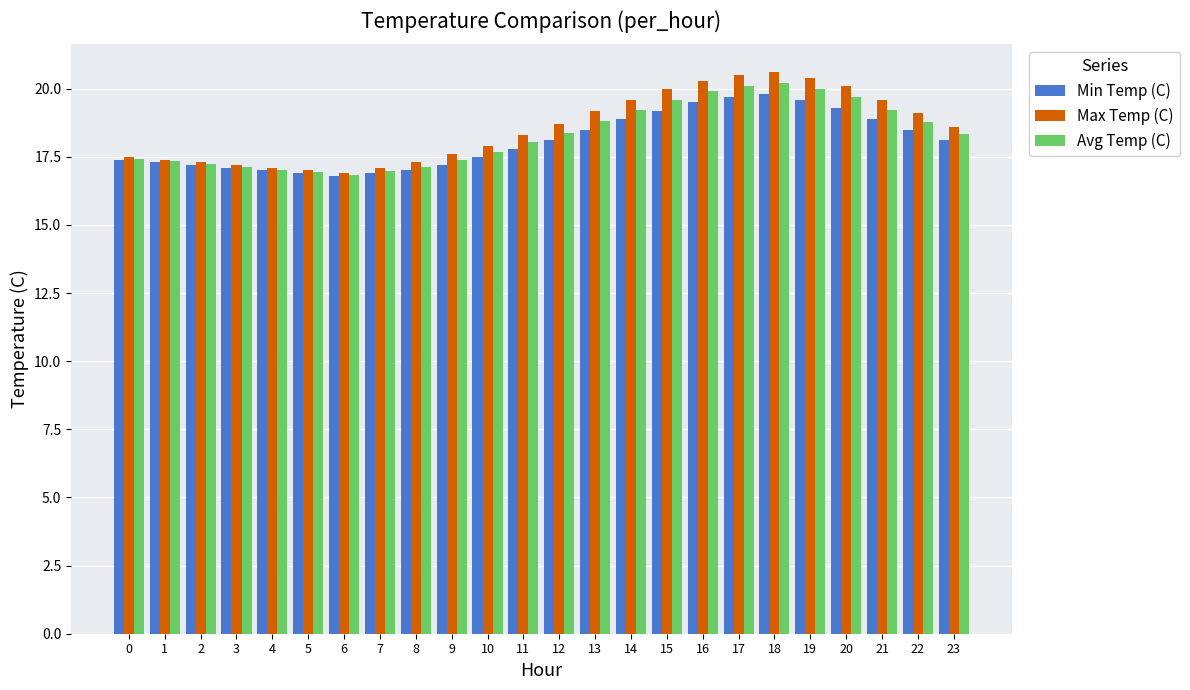

Rank the series by their average value, from lowest to highest.

Min Temp (C), Avg Temp (C), Max Temp (C)